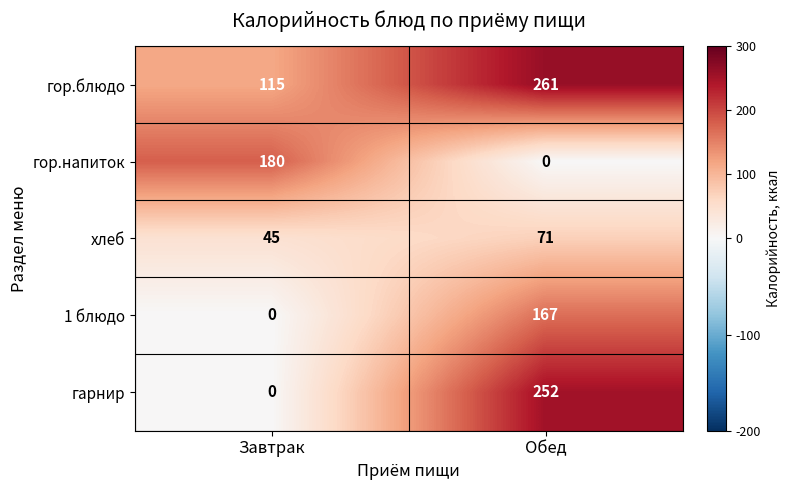

What is the sum of all гор.блюдо values?

376